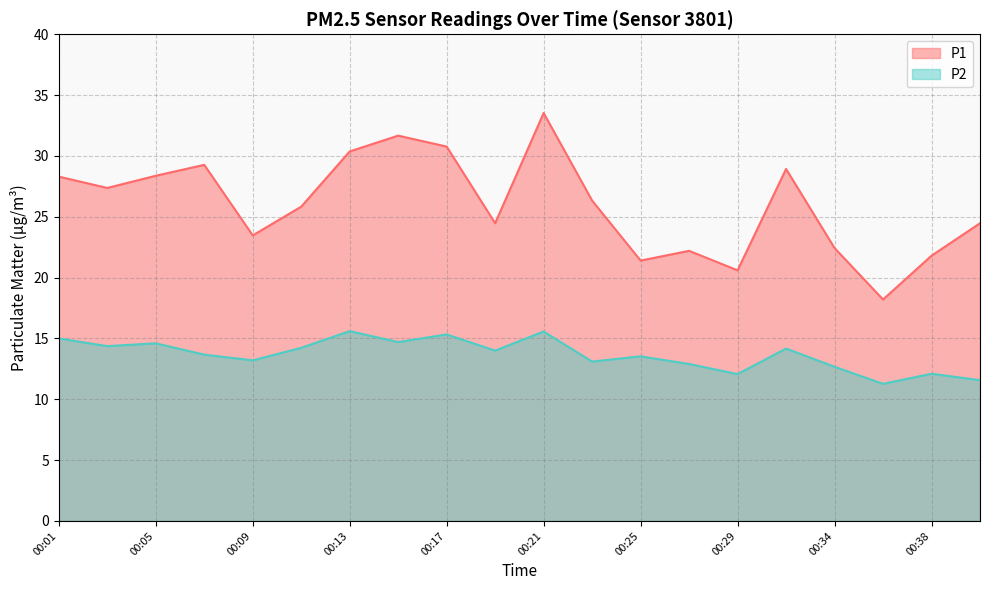

Between 00:15 and 00:05, which is larger?

00:15